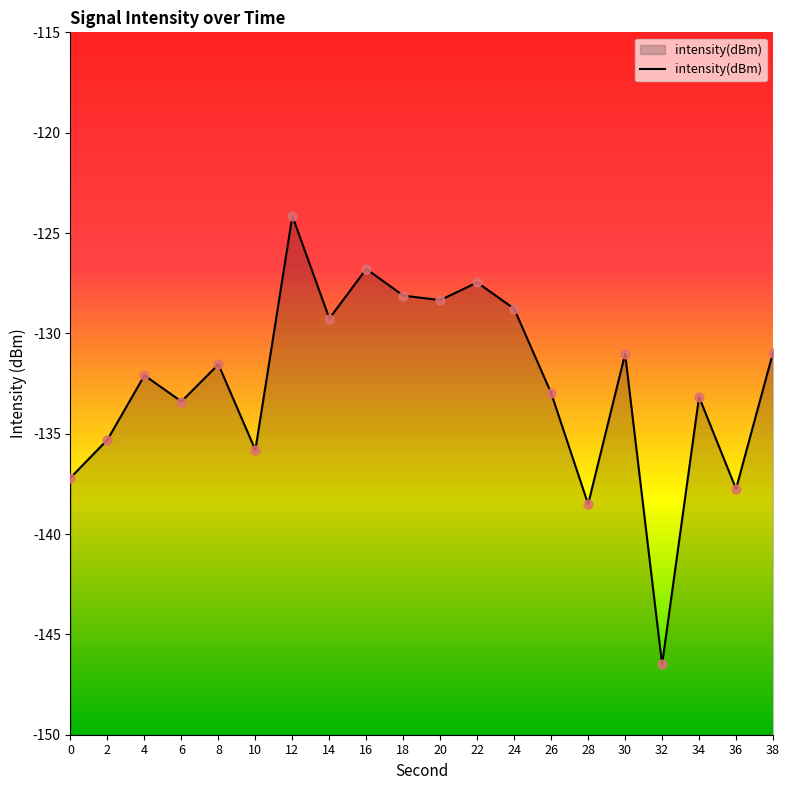

What is the change in value from 2 to 32?

-11.2